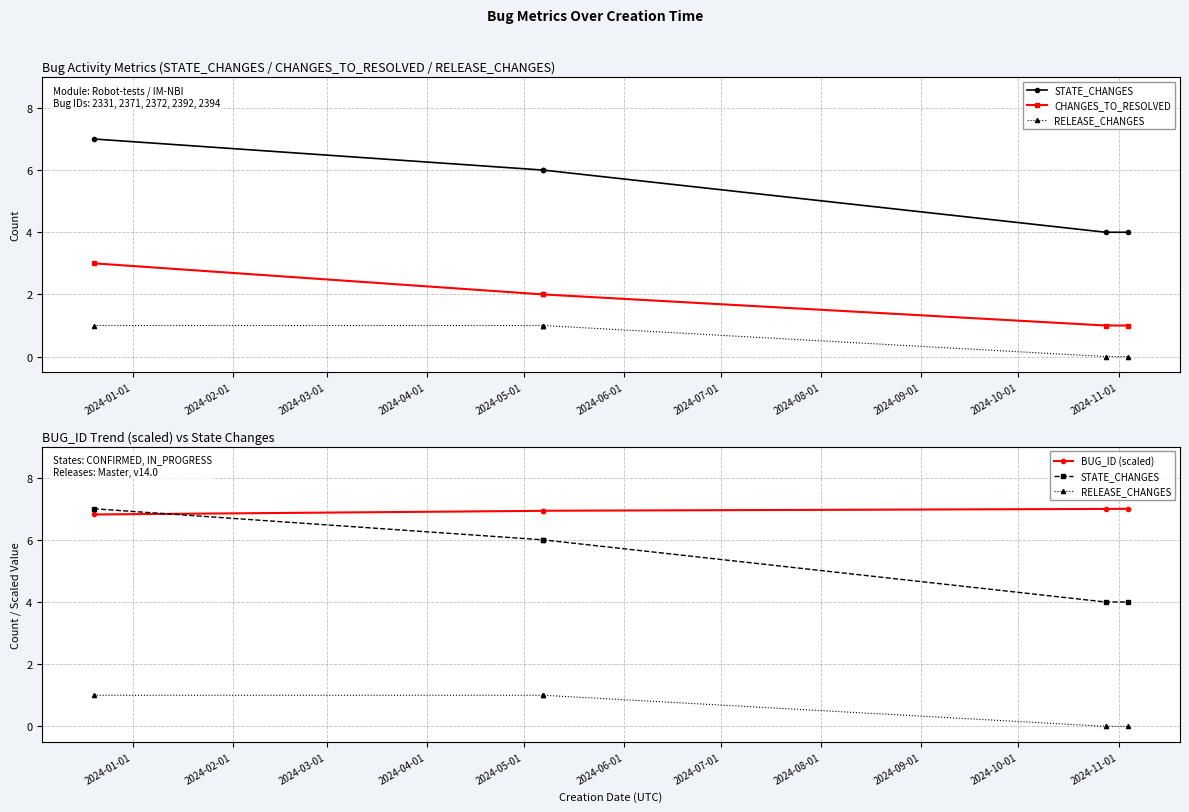

What is the total value across all series at 2024-03-01?

15.9